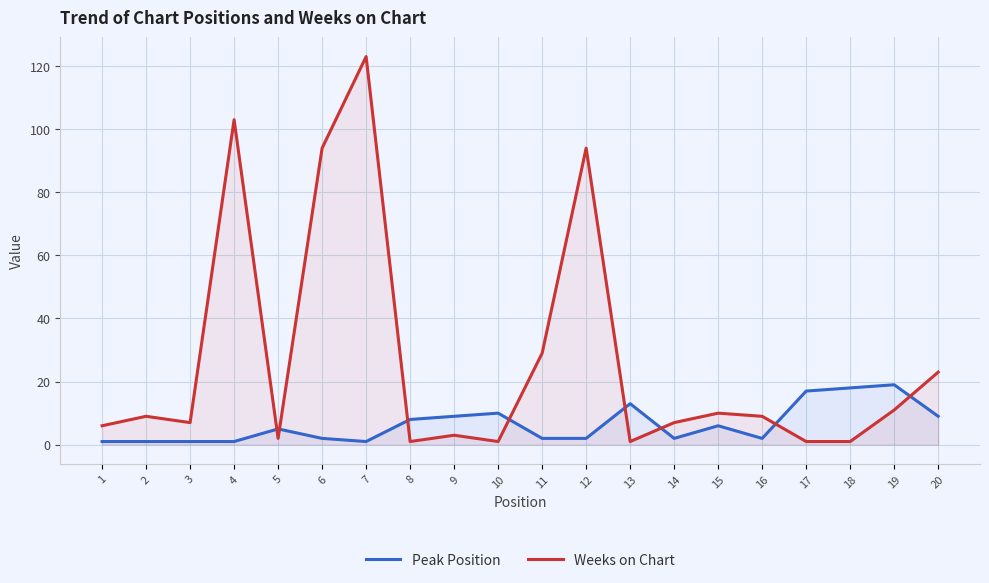

How many lines are shown in the chart?

2